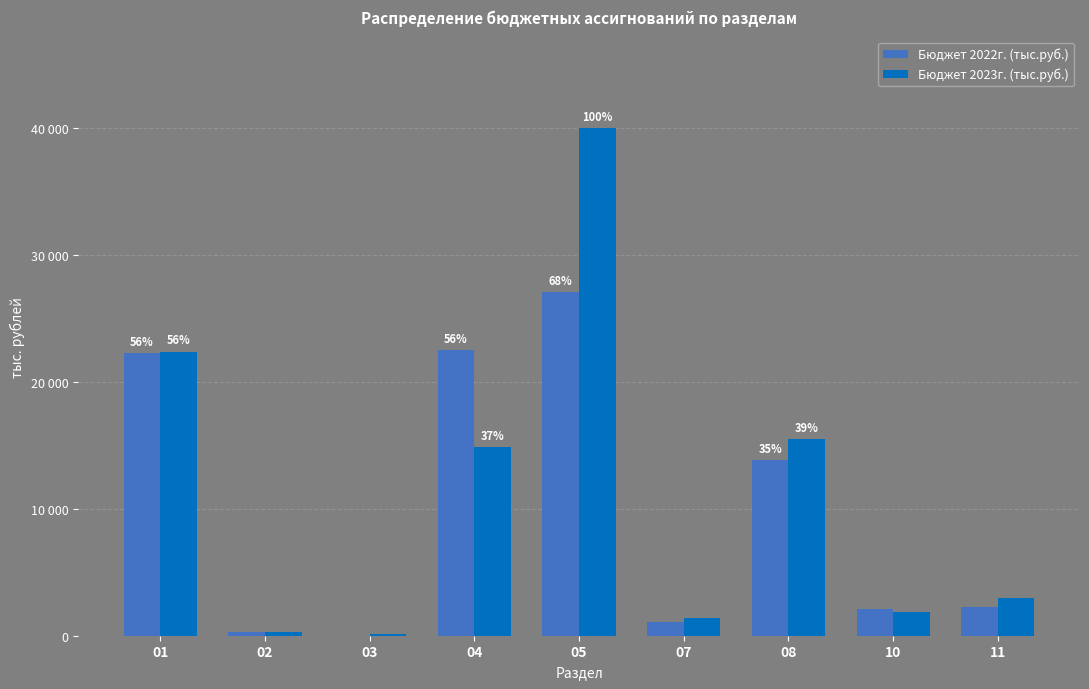

Reading right to left, list all the values displayed in this chart.

Бюджет 2022г. (тыс.руб.): 2300.0	2081.0	13835.1	1110.0	27061.0	22480.2	0.0	297.4	22272.5
Бюджет 2023г. (тыс.руб.): 2993.2	1831.0	15467.6	1380.0	39975.9	14876.6	100.0	299.6	22366.5